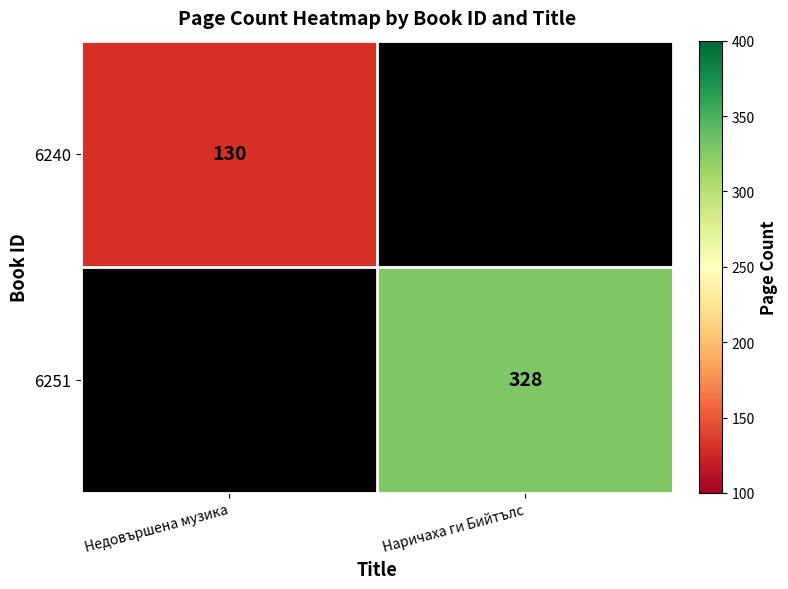

The value of 6240 at Недовършена музика is 130. True or false?

True